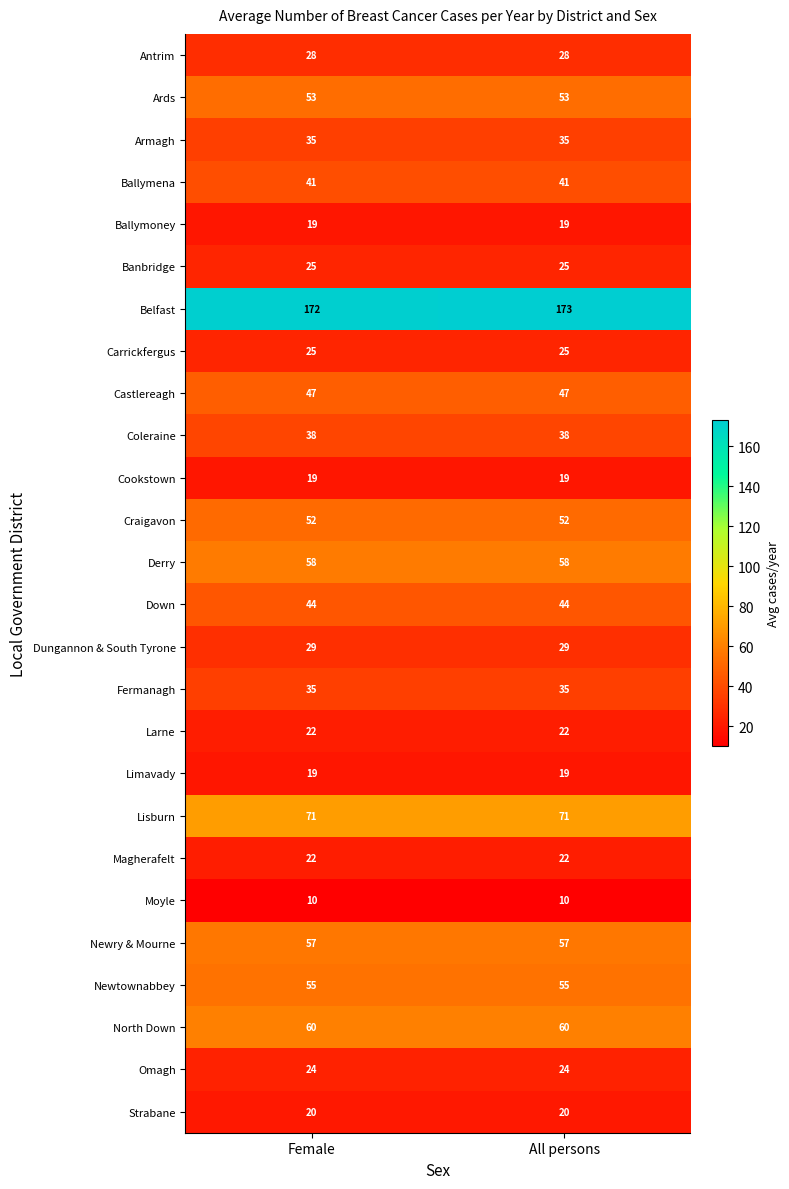

What is the average value of the Carrickfergus series?

25